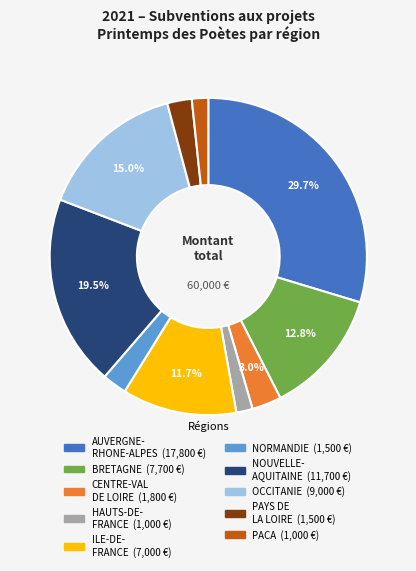

Is there a majority slice in this chart?

No